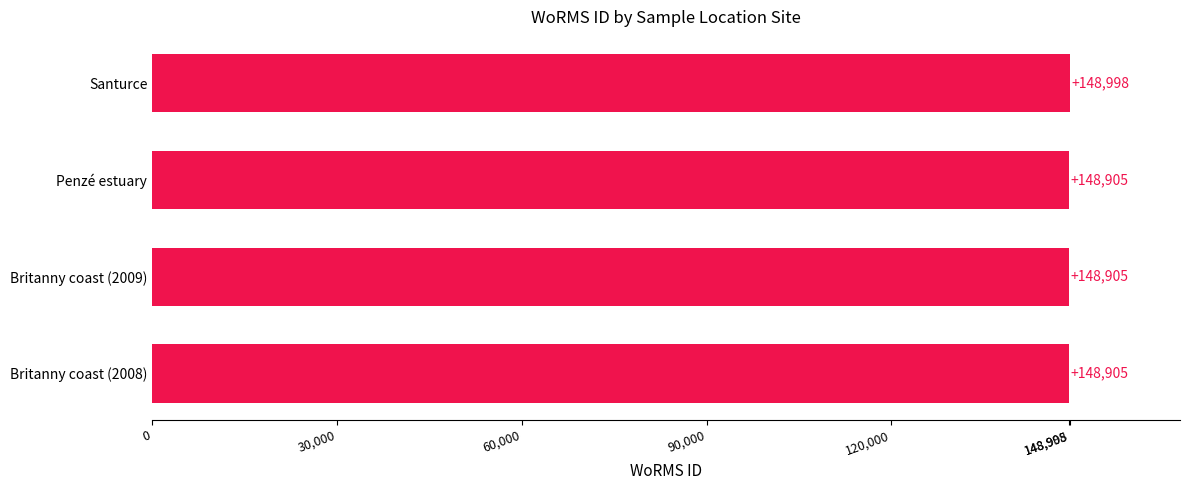

How many values are between 148905 and 148998?

4